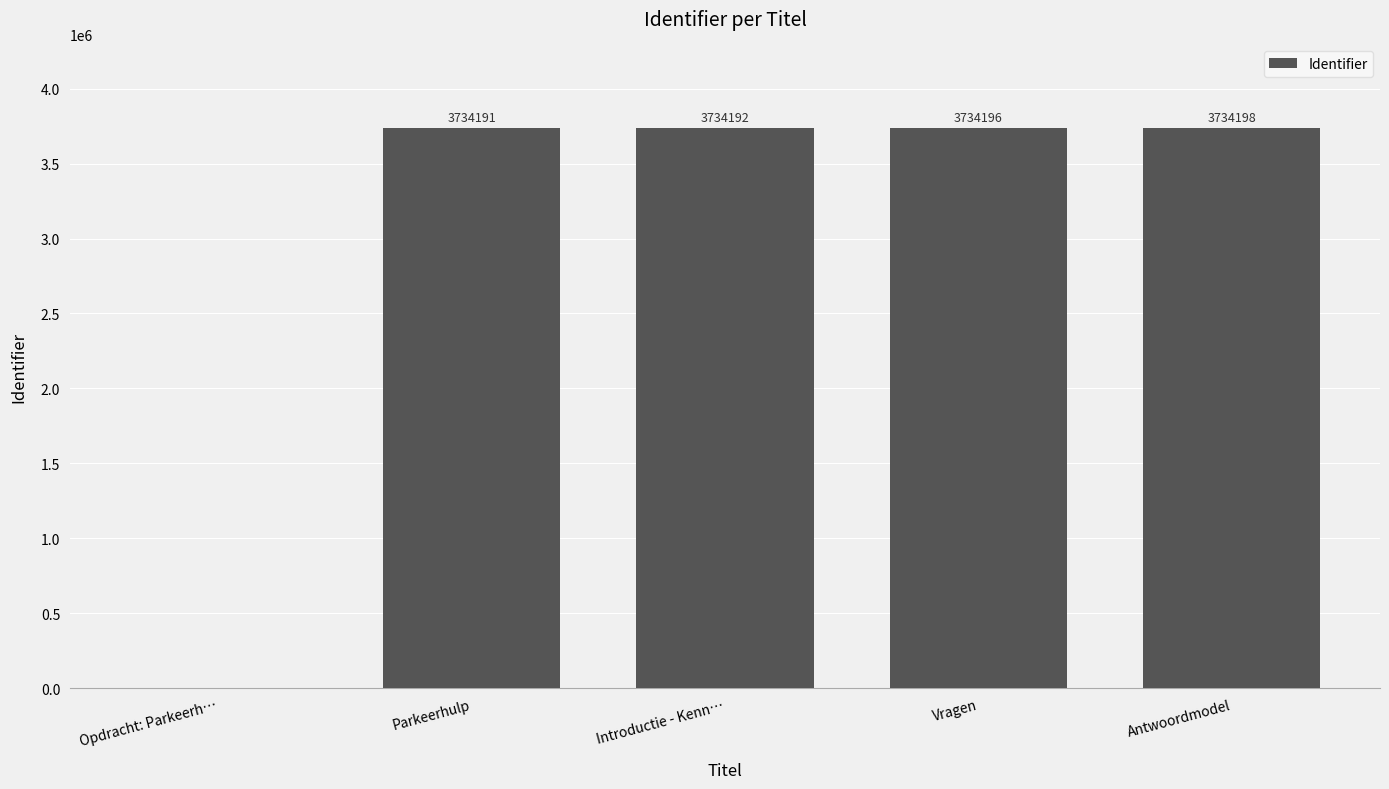

Which category has the highest value across all series?

Antwoordmodel